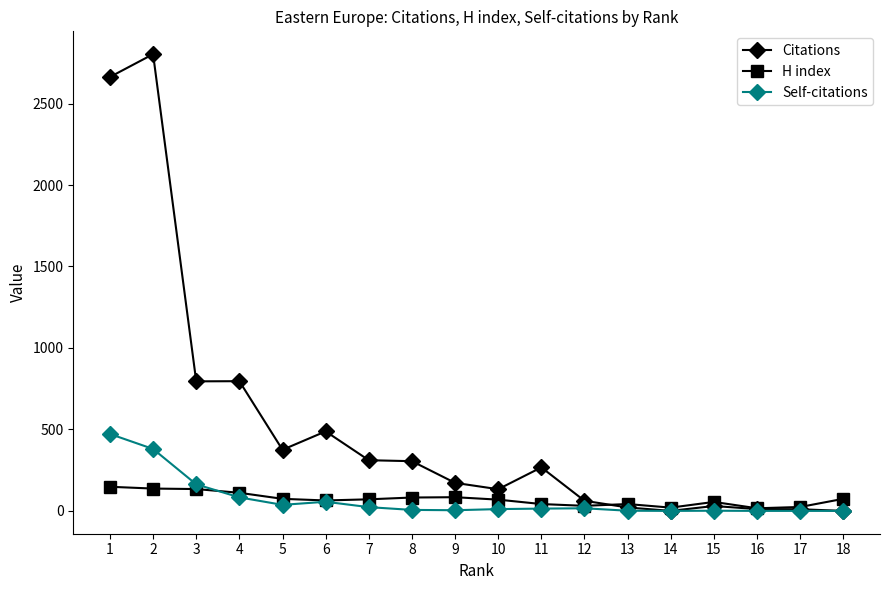

What is the maximum value shown in the chart?

2803